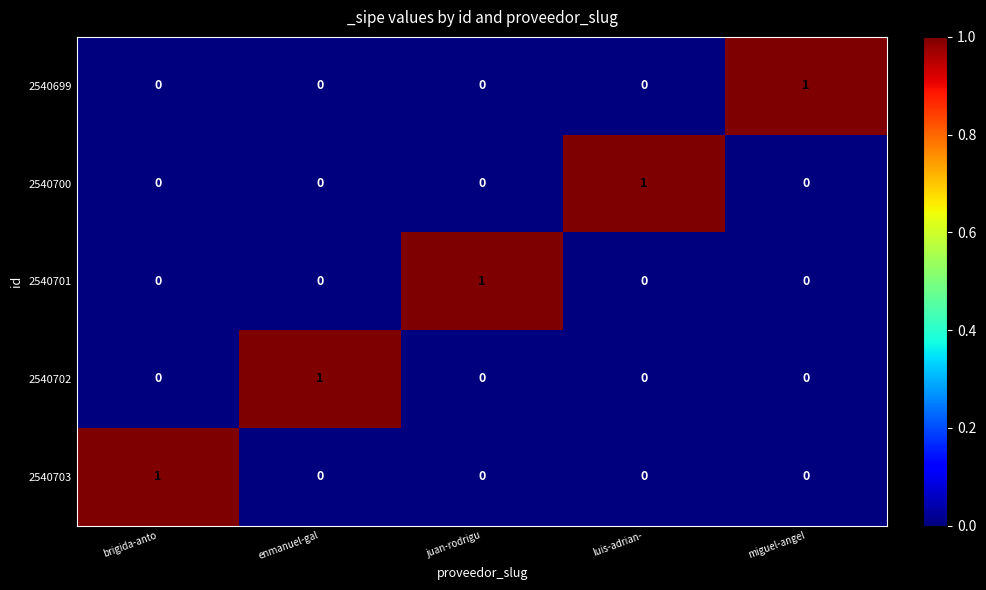

The value of 2540703 at juan-rodrigu is -1. True or false?

False